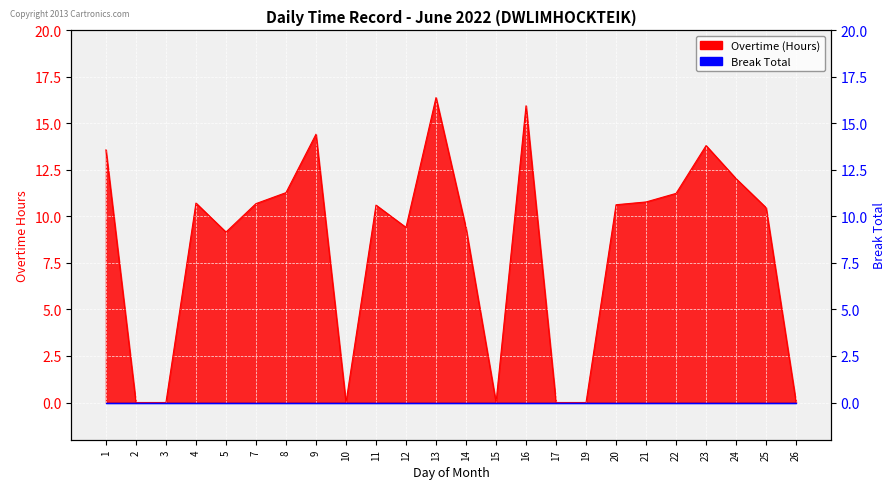

How many points are higher than both their immediate neighbors (excluding endpoints)?

6